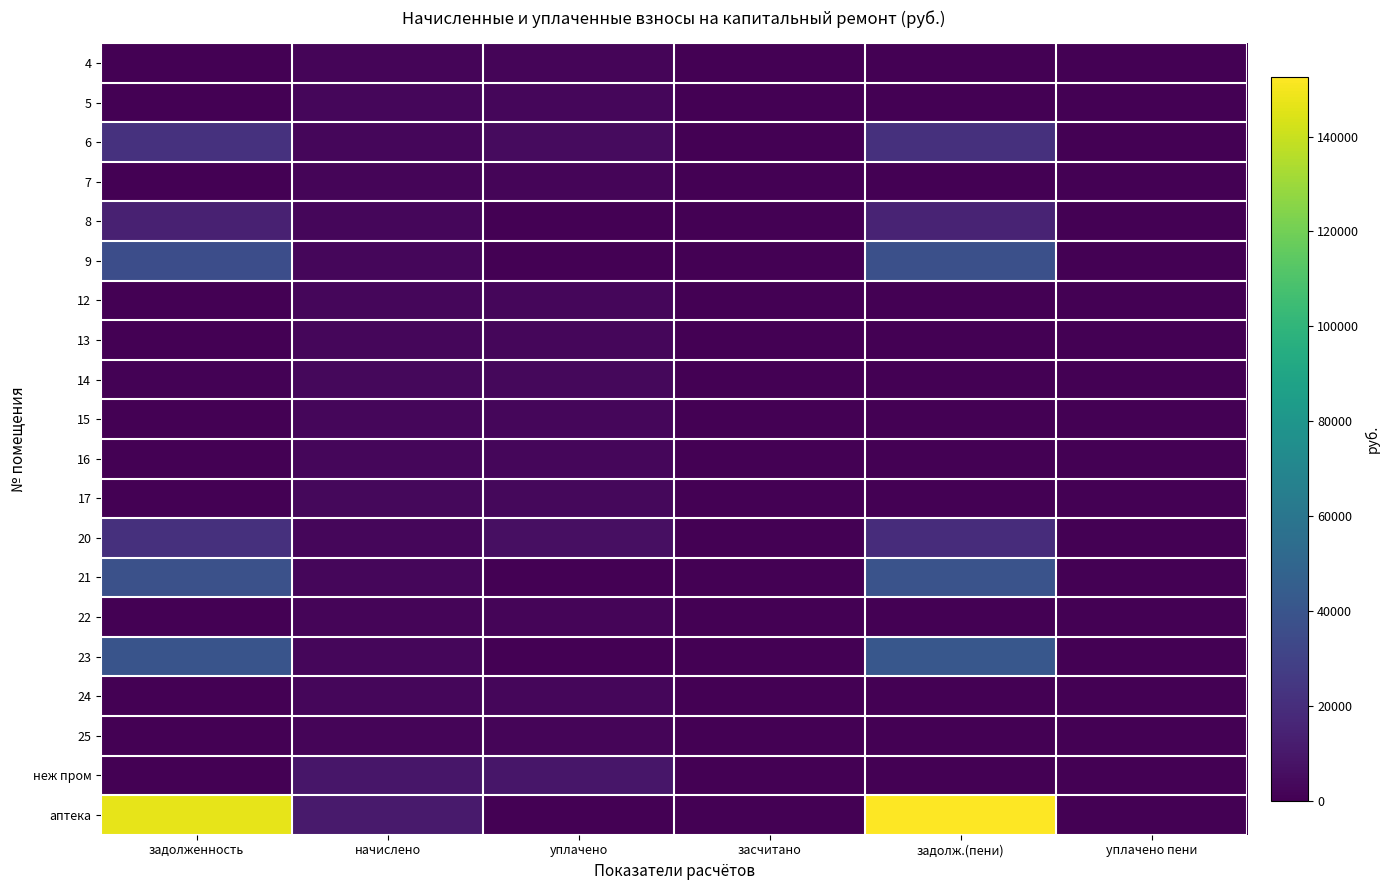

Which series changed the most between начислено and уплачено?

аптека